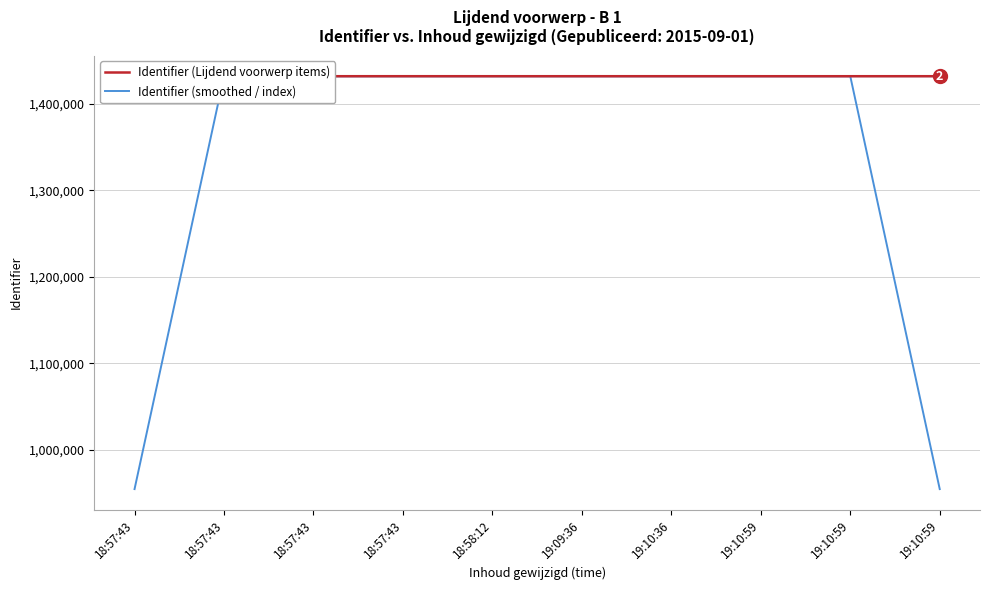

Which category has the highest value in the Identifier (Lijdend voorwerp items) series?

18:57:43